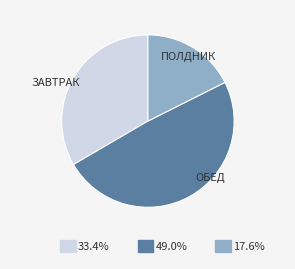

The ОБЕД slice represents 49% of the pie. True or false?

True